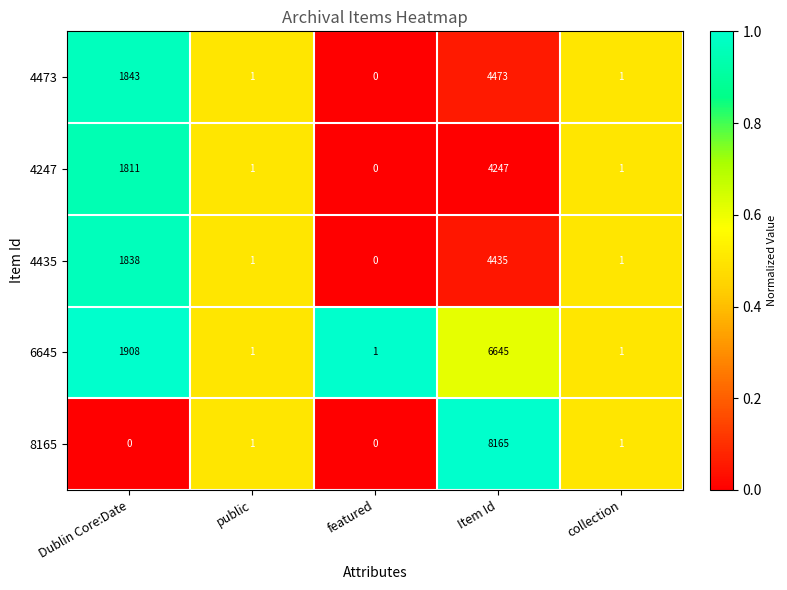

At how many categories does at least one series exceed 0?

5